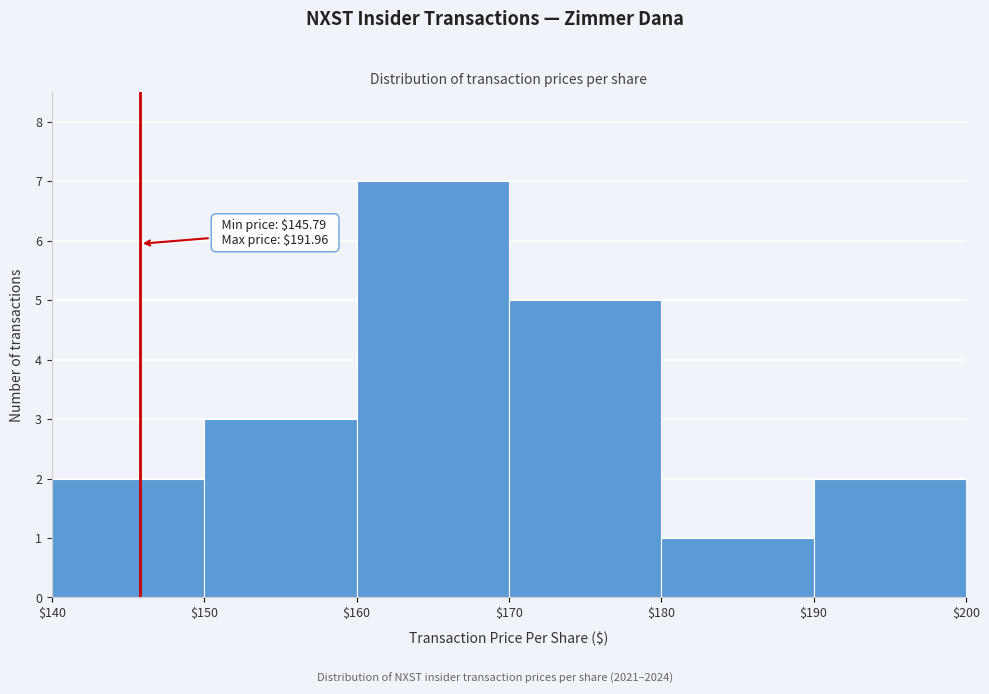

Which range on the x-axis has the tallest bar?

$160 to $170